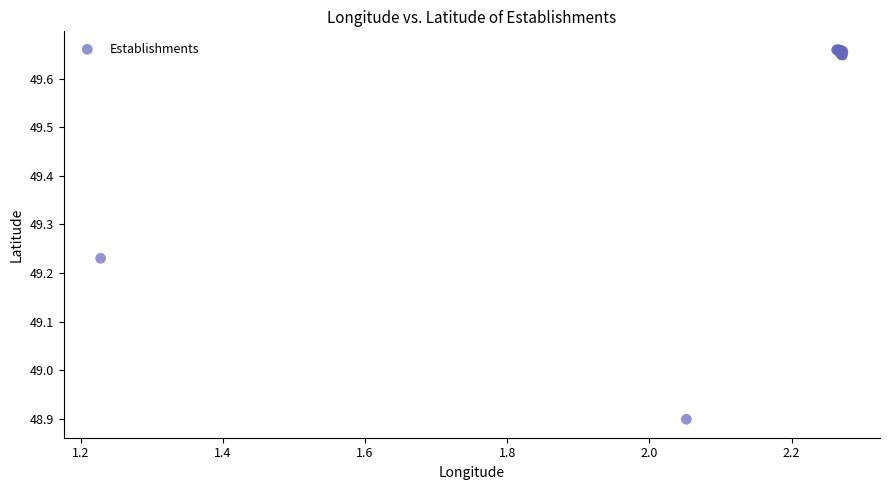

What Y value in the scatter plot is closest to 49?

48.9